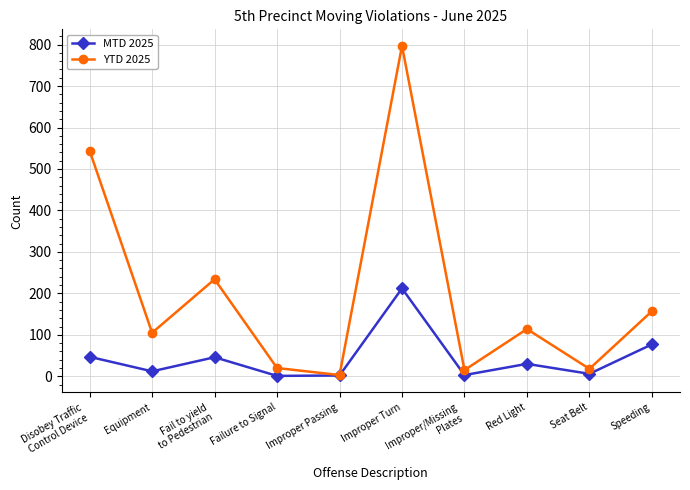

How many lines are shown in the chart?

2